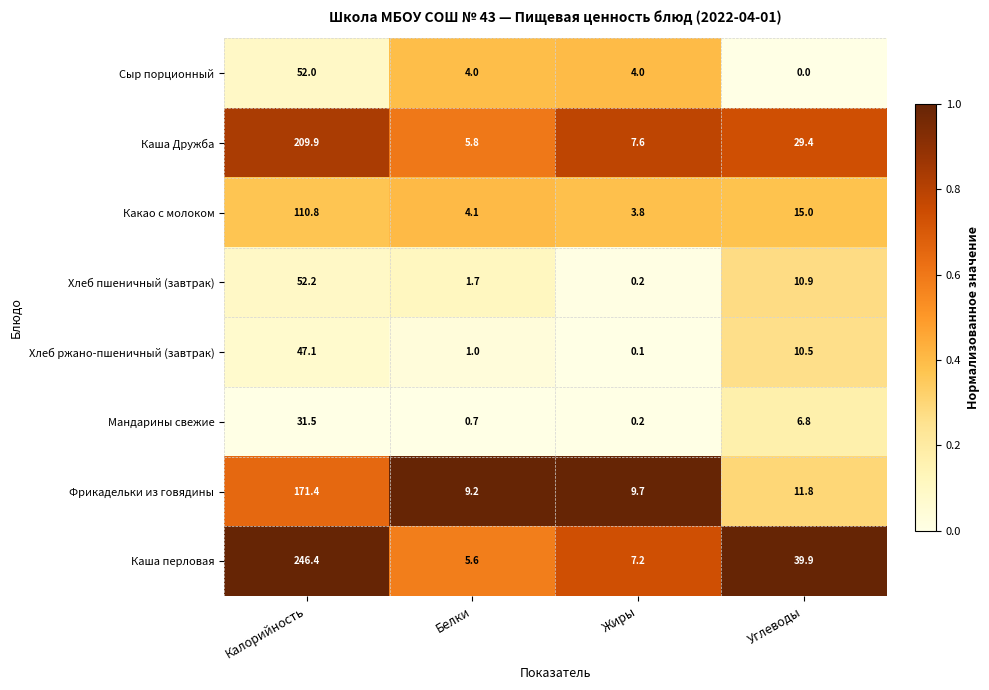

Between Калорийность and Белки, which series saw the biggest shift?

Каша перловая